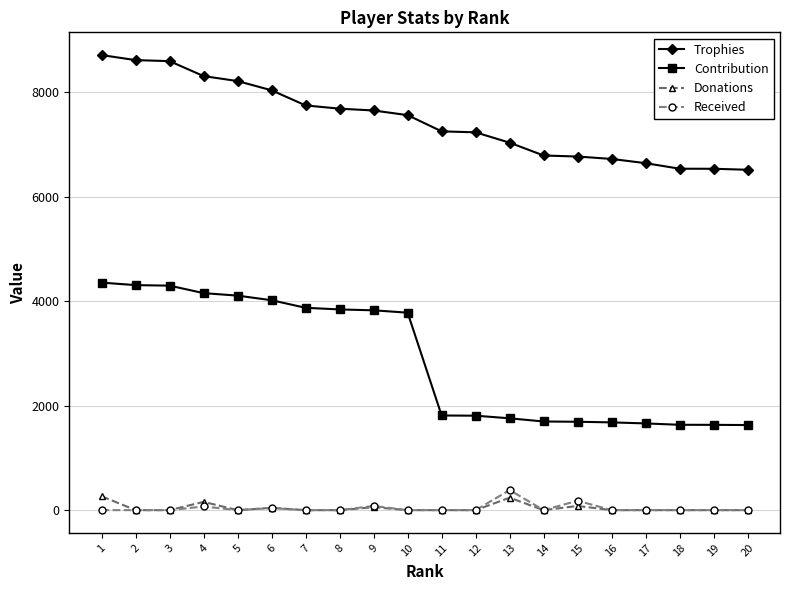

How many lines are shown in the chart?

4